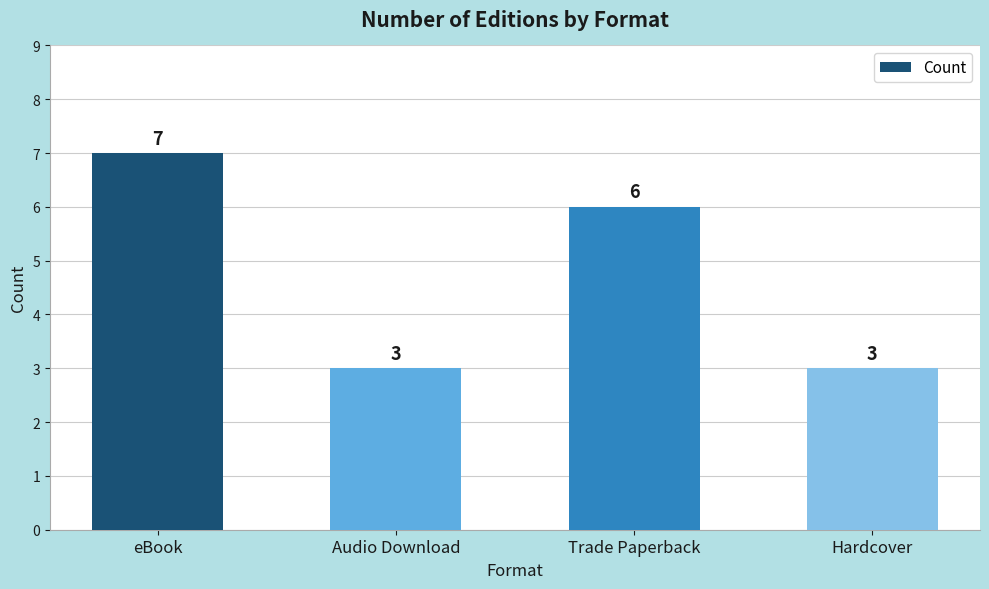

How many series are shown in this chart?

1